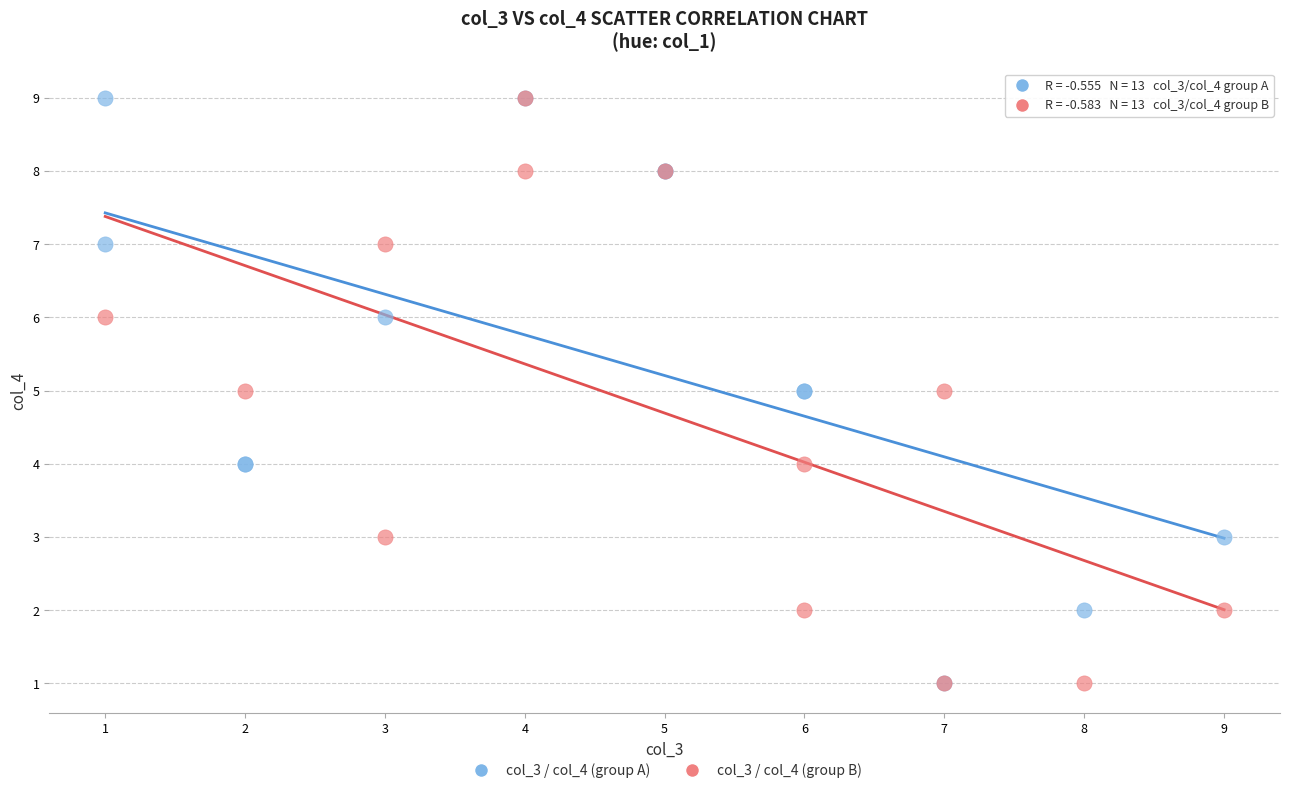

What are all the series names shown in the legend?

col_3 / col_4 (group A), col_3 / col_4 (group B)